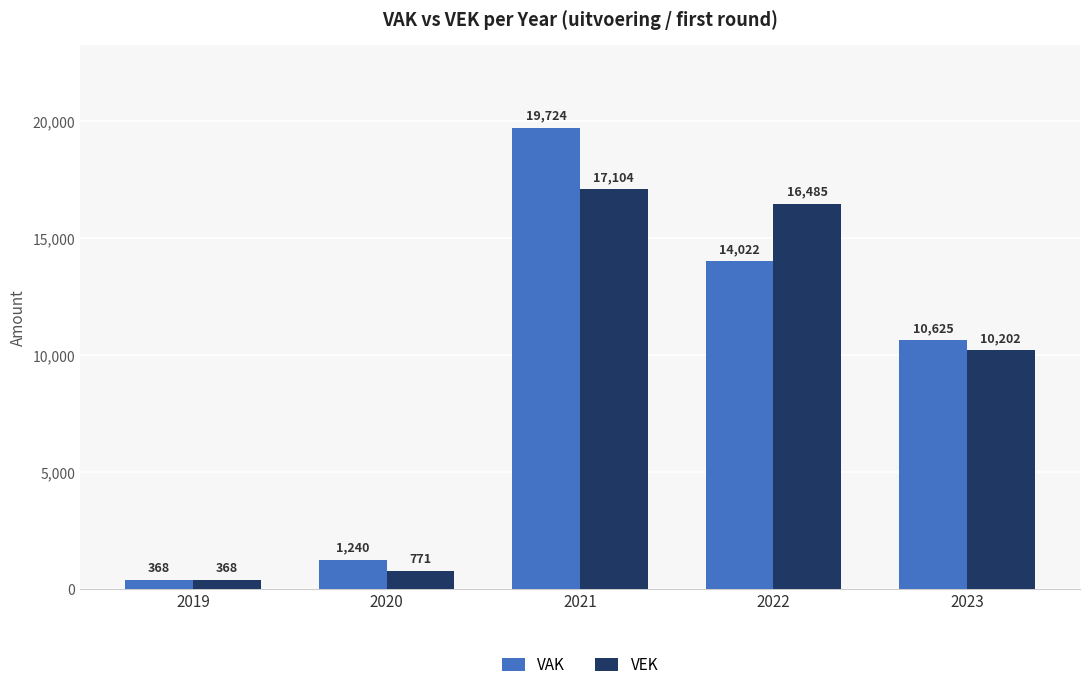

What is the difference between the VEK values at 2020 and 2023?

9431